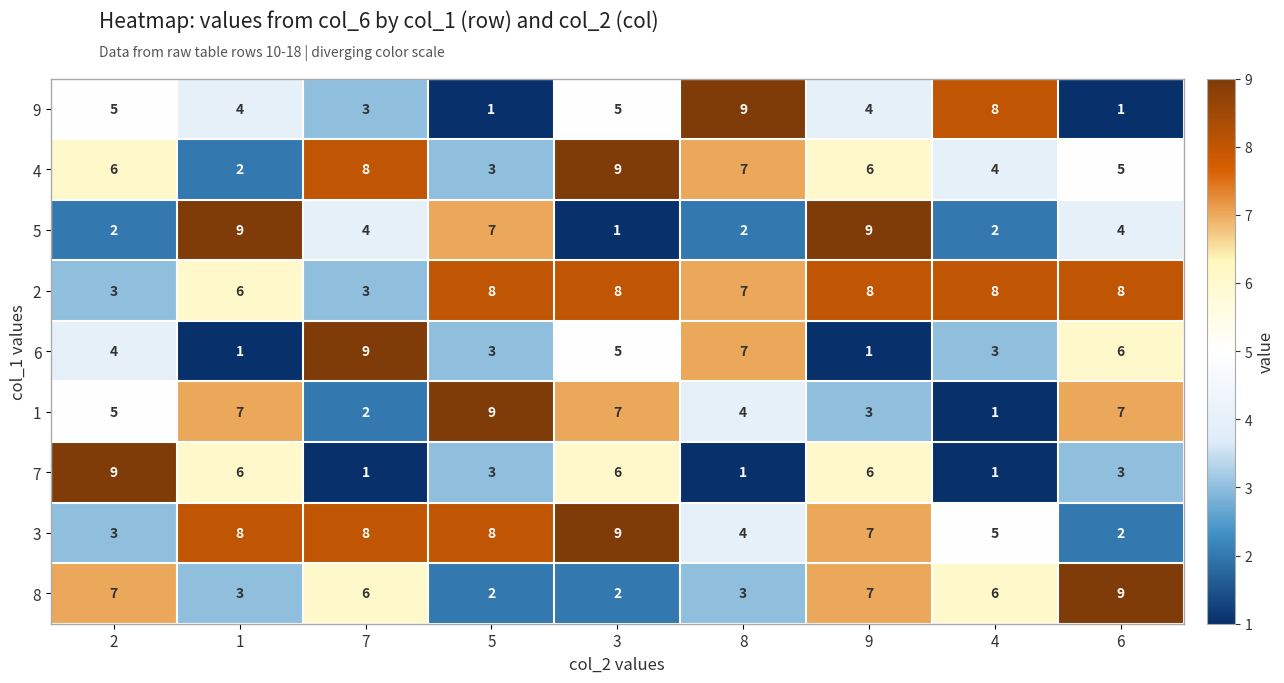

What is the difference between the highest and lowest values at 1?

8